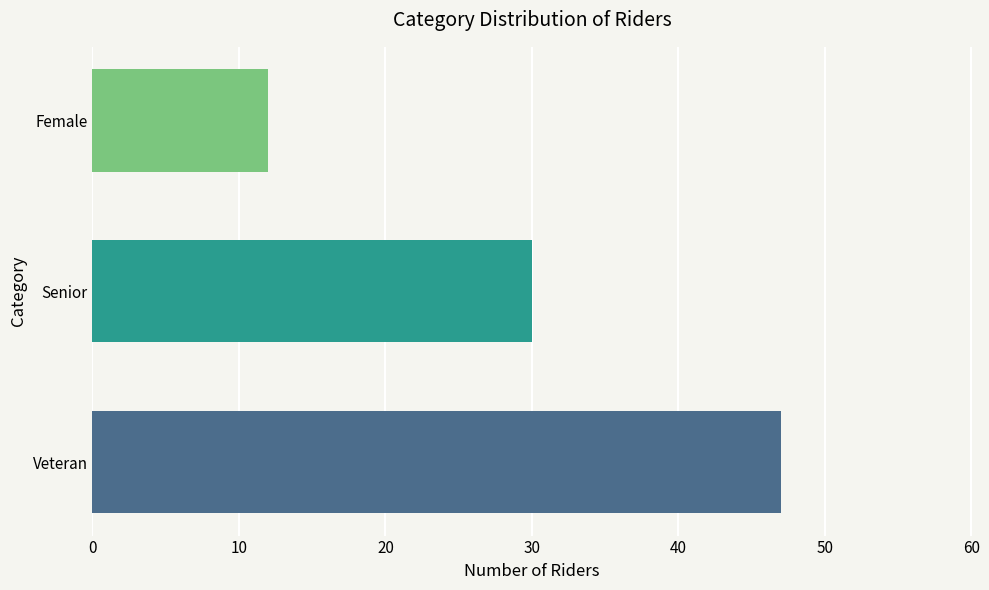

What is the difference between the highest and lowest values at Senior?

35